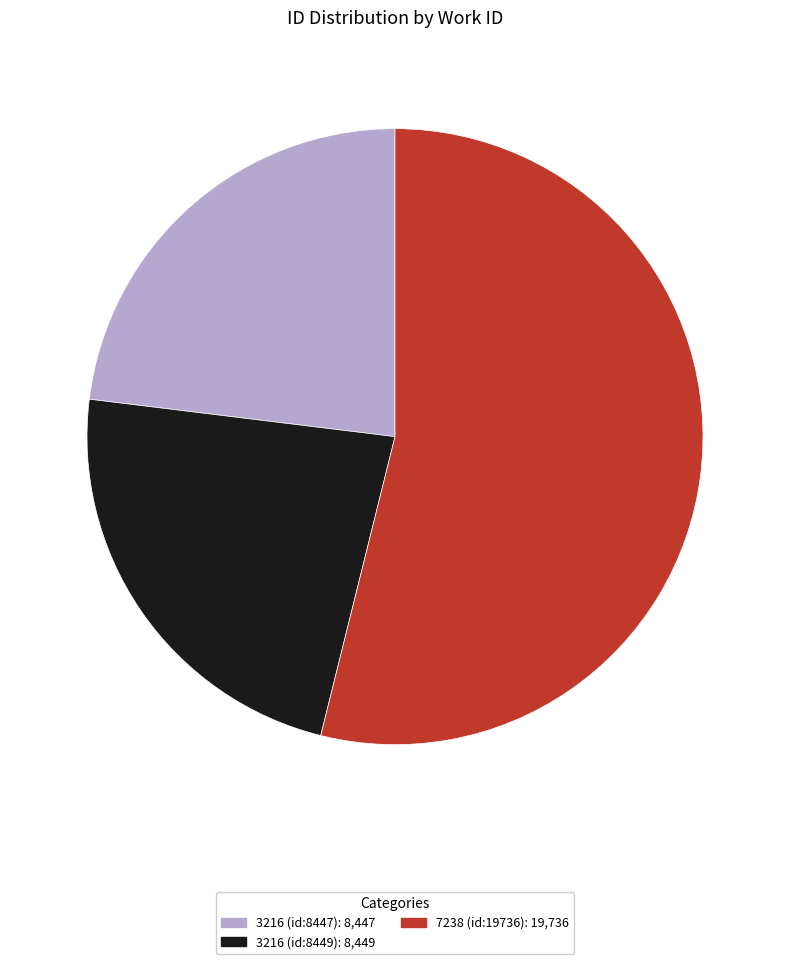

Is the sum of 3216 (id:8449) and 3216 (id:8447) greater than half?

No